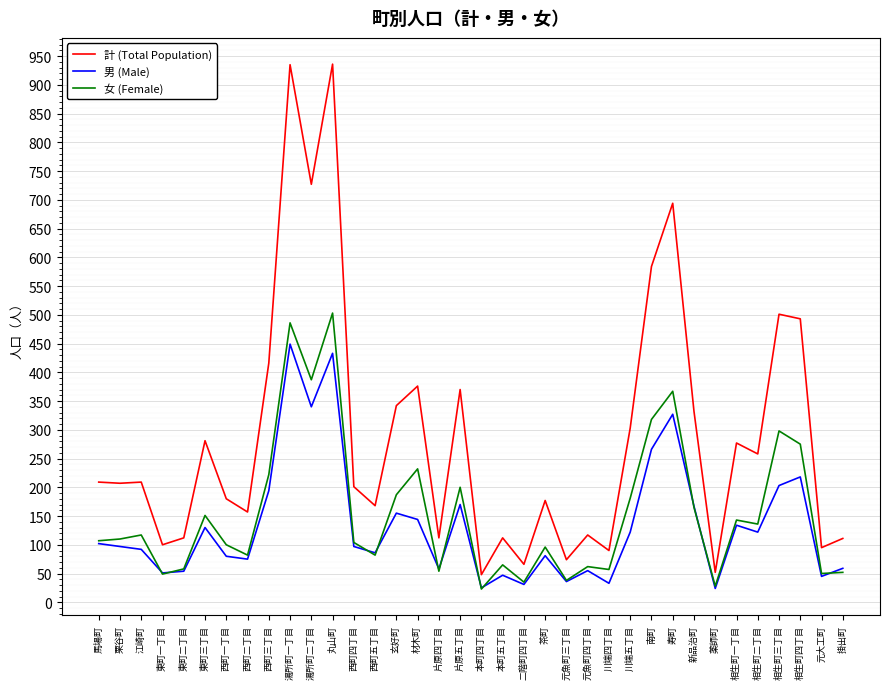

Which series has the largest range (max minus min)?

計 (Total Population)